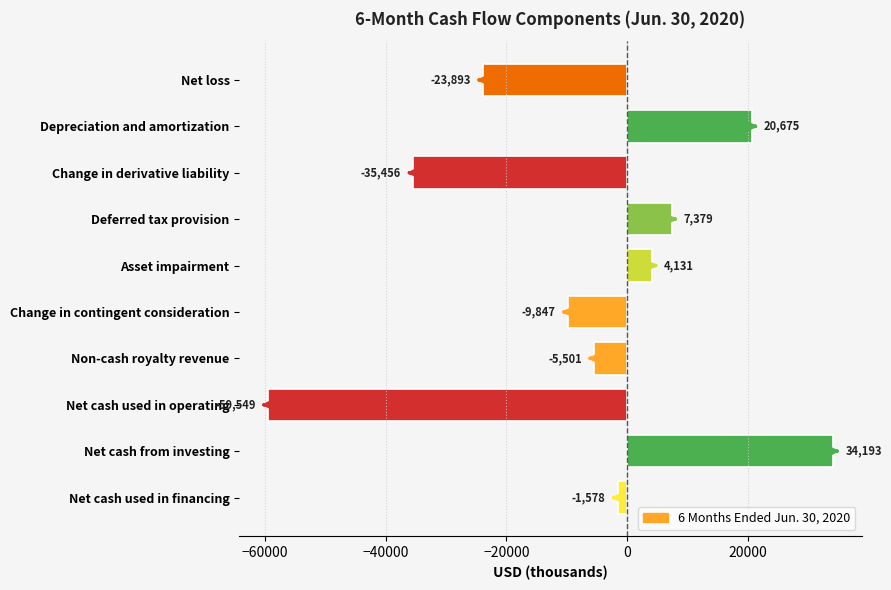

Approximately how many times larger is the value at Depreciation and amortization compared to Asset impairment?

5.0